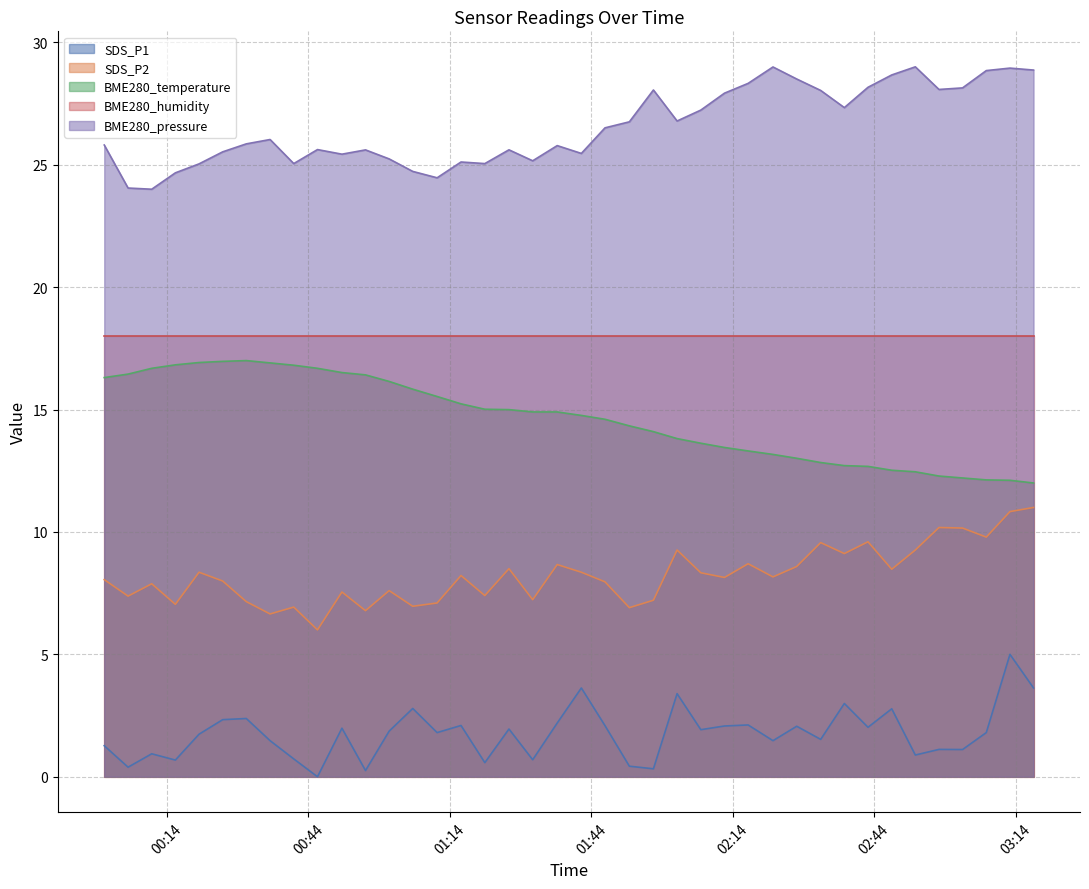

What is the label of the 7th point from the right?

2022/08/20 02:47:44